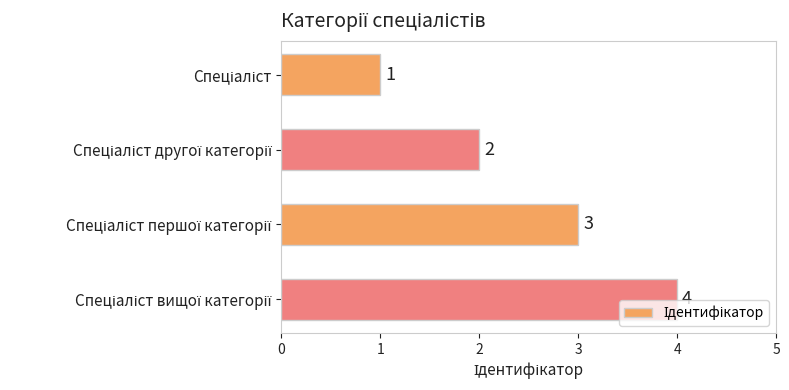

Are the bars horizontal?

Yes